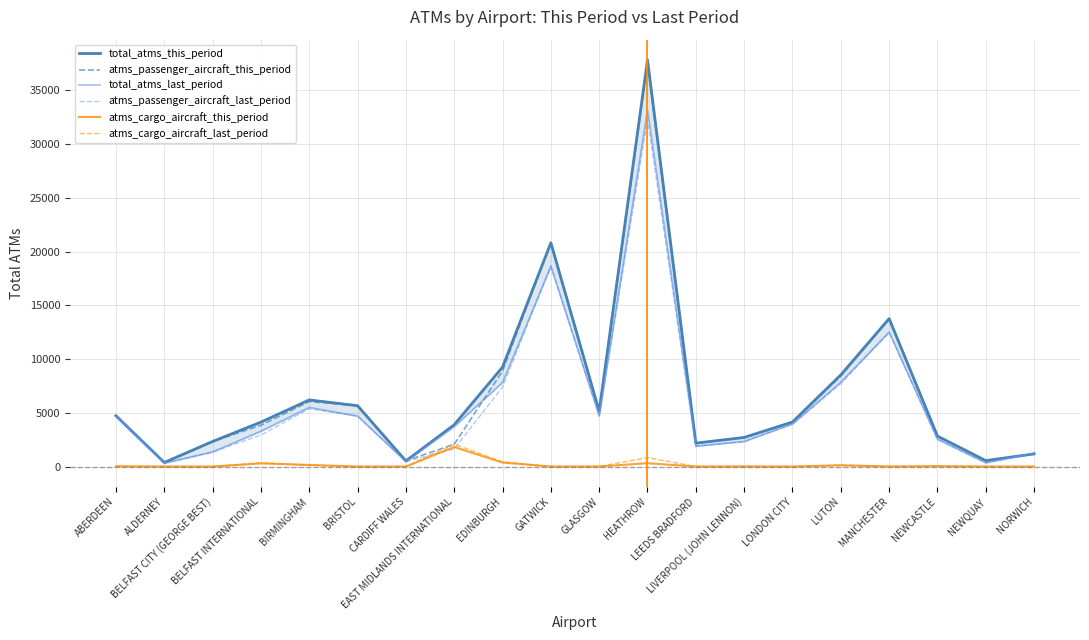

At which label is atms_cargo_aircraft_last_period closest to 1039?

HEATHROW